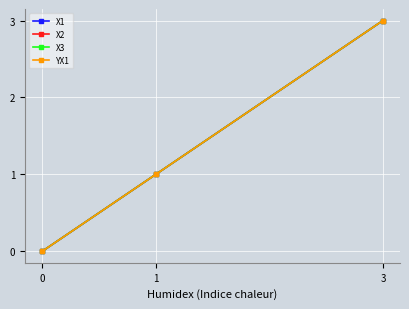

Is this an area chart (filled region under the line)?

No